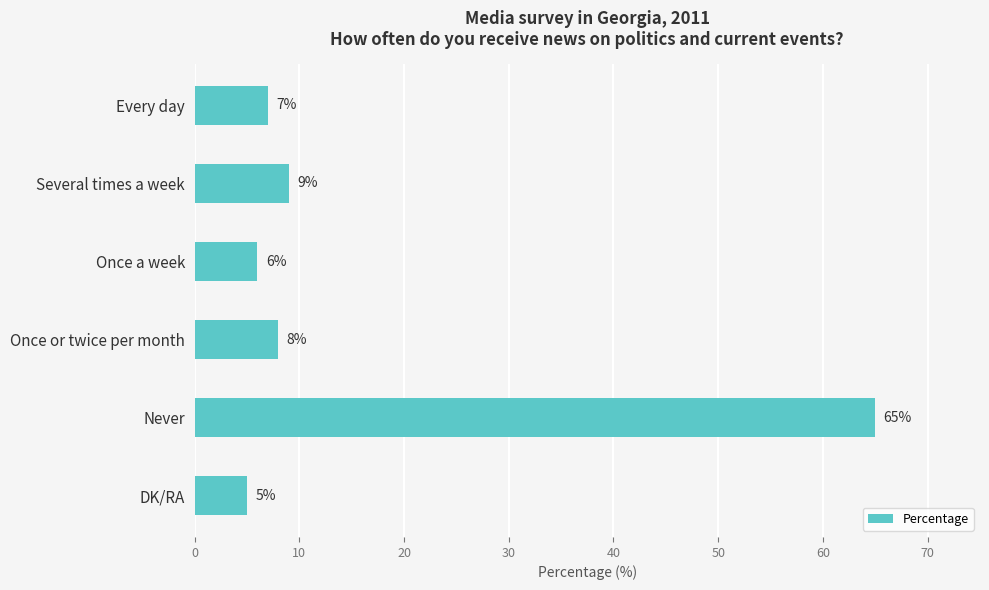

Which label corresponds to the smallest value in the chart?

DK/RA